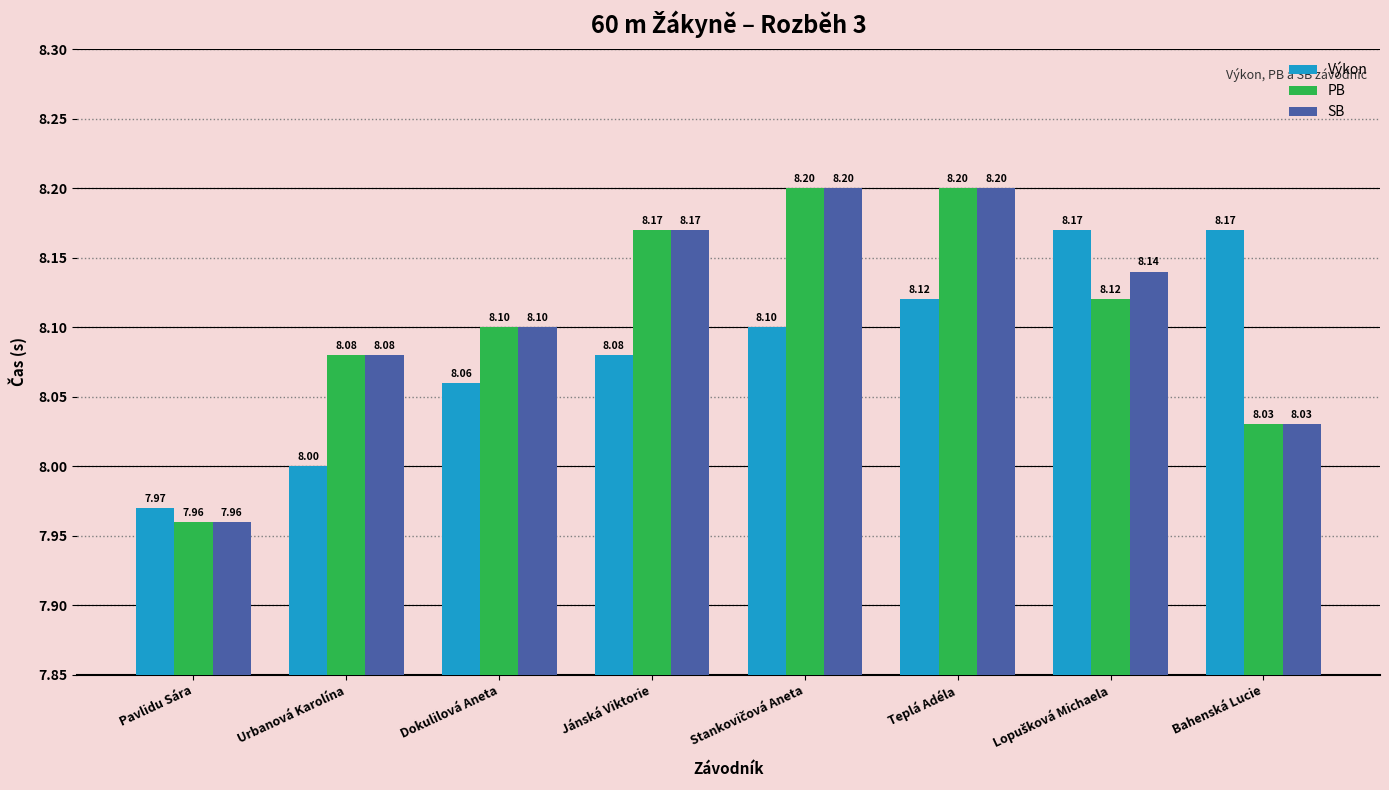

What is the greatest value displayed?

8.2